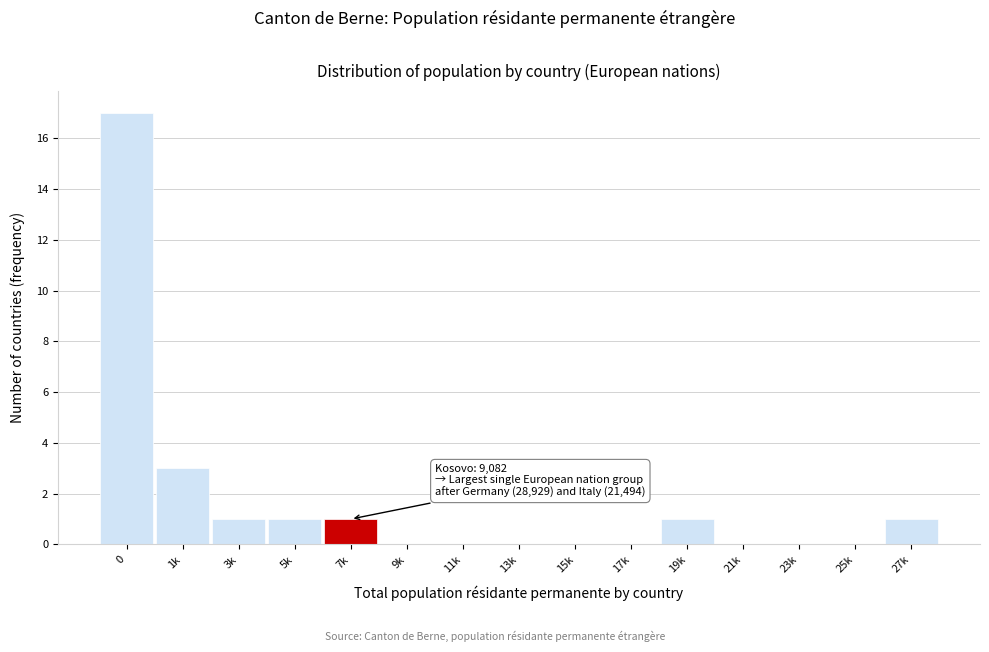

Reading left to right, extract all data points from this chart.

0=17	1k=3	3k=1	5k=1	7k=1	9k=0	11k=0	13k=0	15k=0	17k=0	19k=1	21k=0	23k=0	25k=0	27k=1